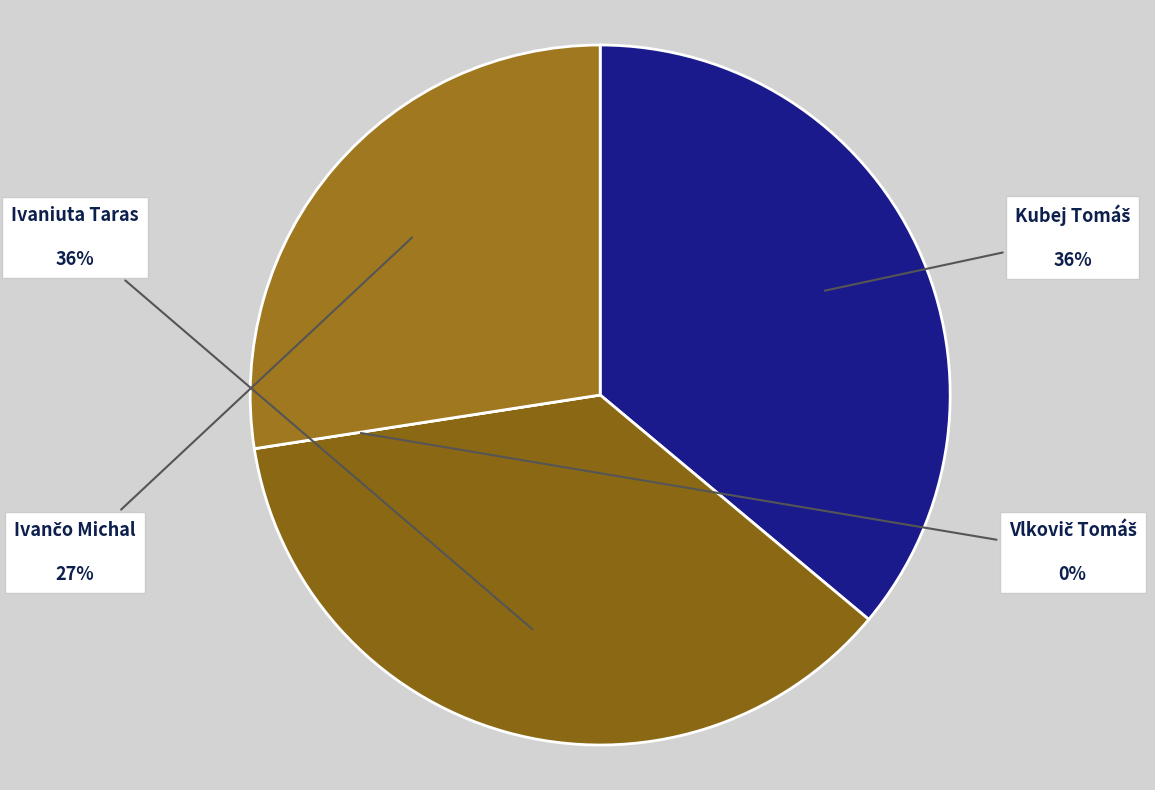

To the nearest percent, what is the difference between the largest and smallest slice percentages?

36%